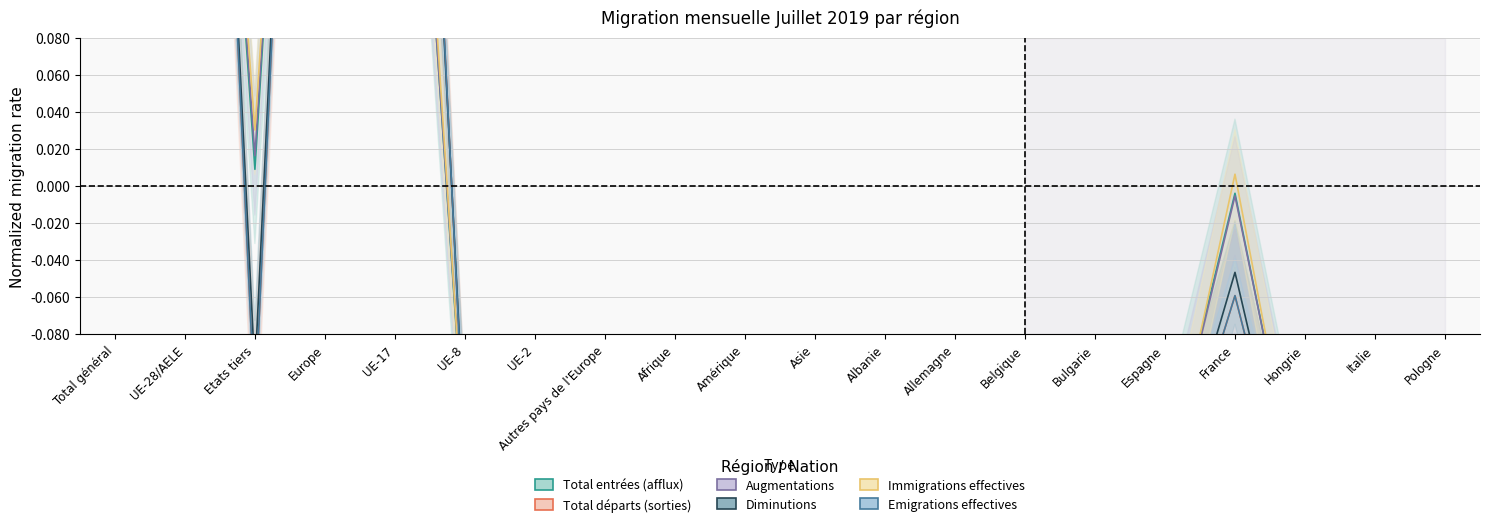

What is the greatest value displayed?

0.8